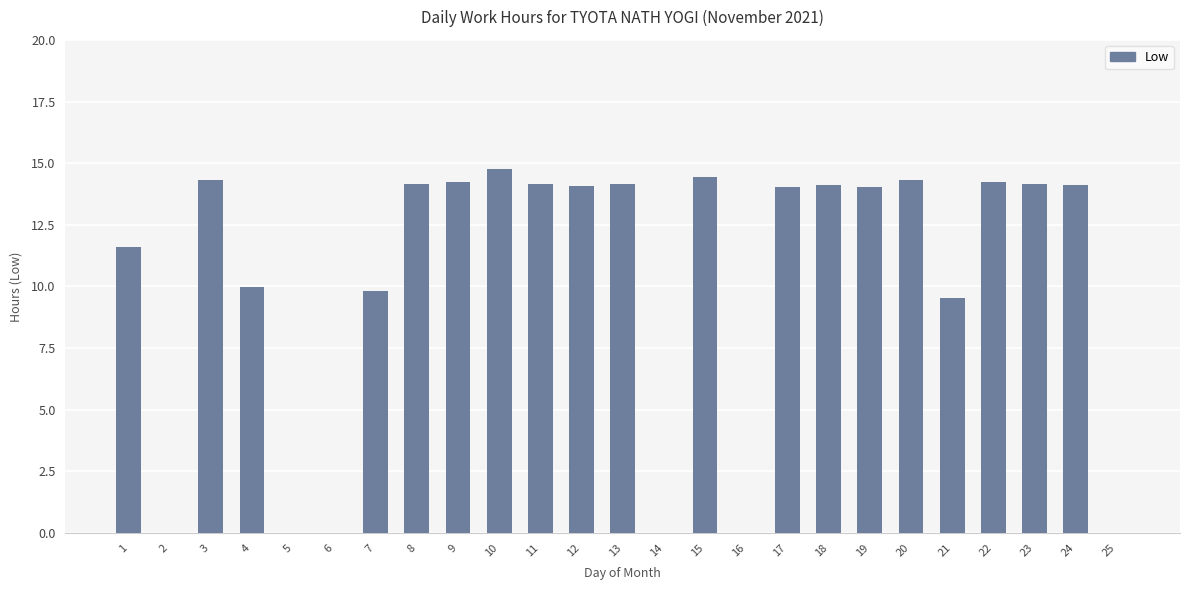

The chart shows a value of 9.8 at 17. True or false?

False